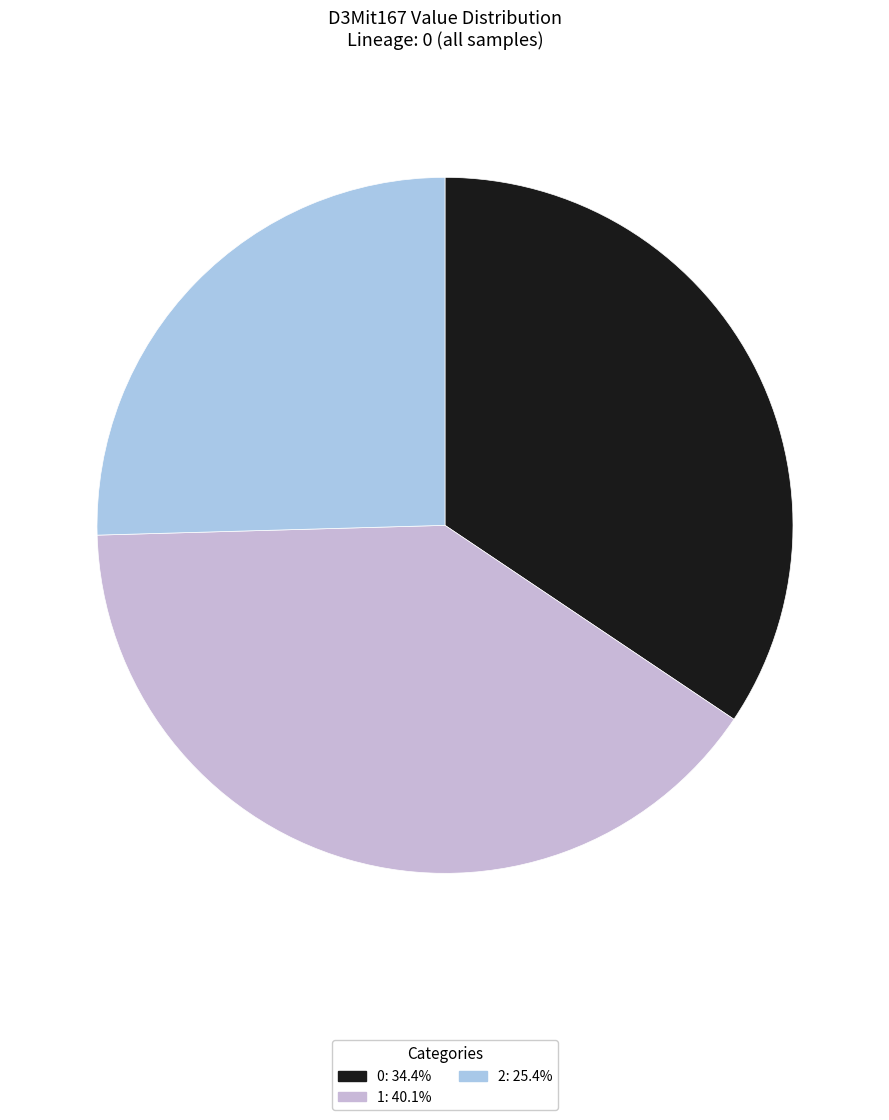

To the nearest percent, what portion does 2 represent?

25%